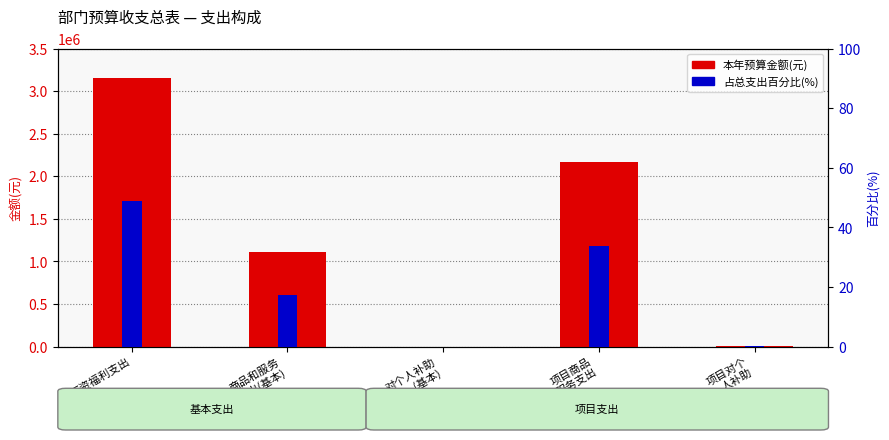

True or false: 本年预算金额(元) has a value of 462545.9 at 项目商品
服务支出.

False